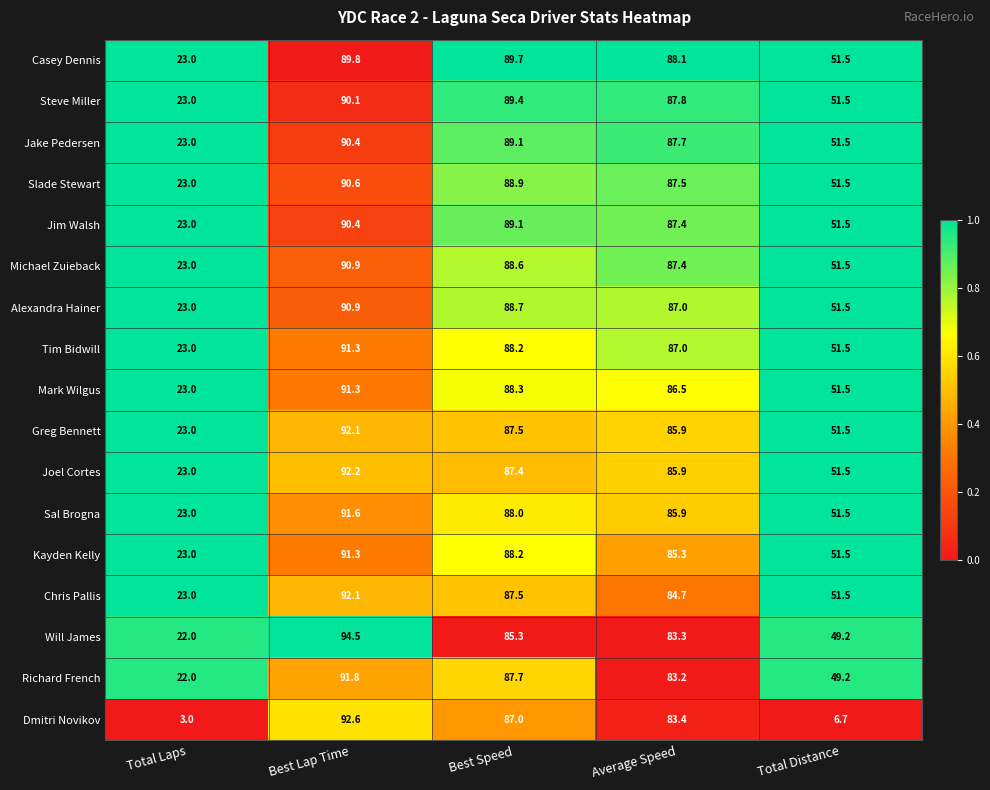

Which series has the largest total across all categories?

Casey Dennis